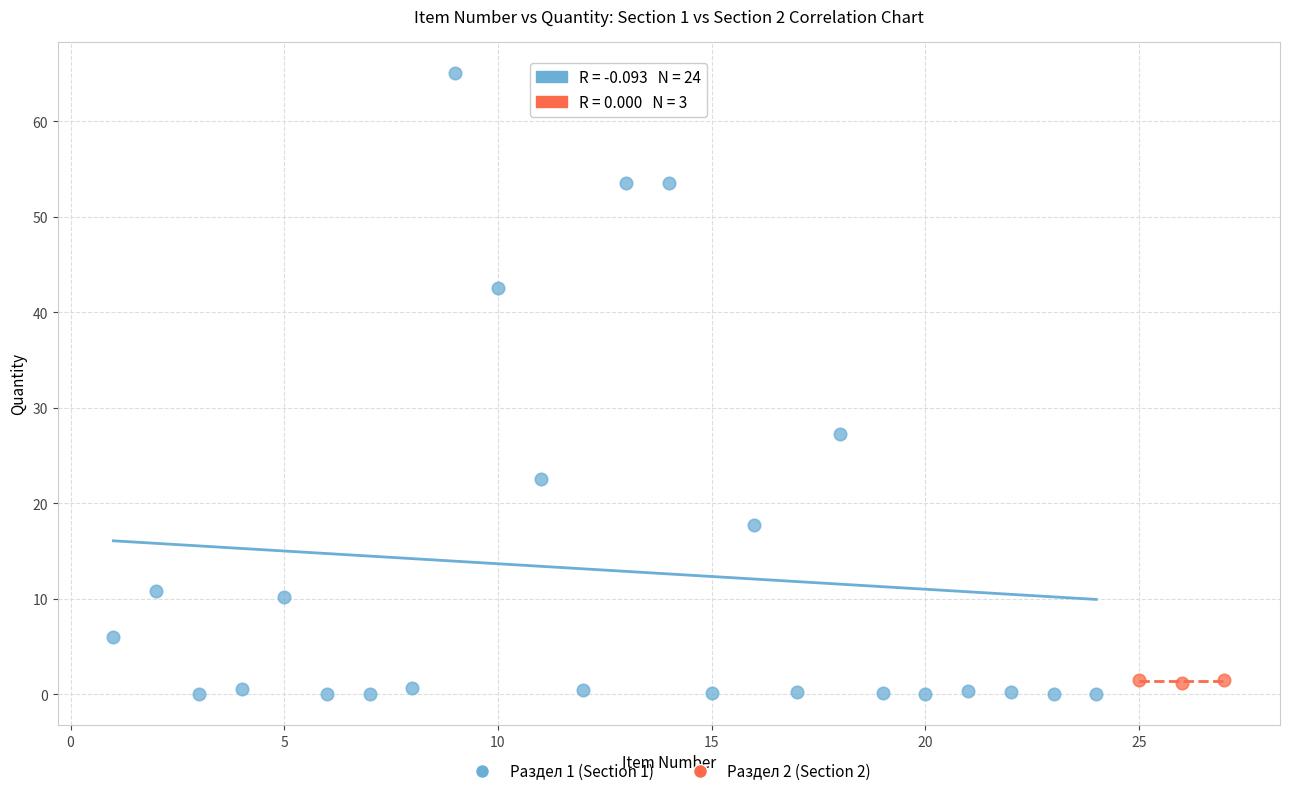

Which series has the largest Y range (max minus min)?

Раздел 1 (Section 1)